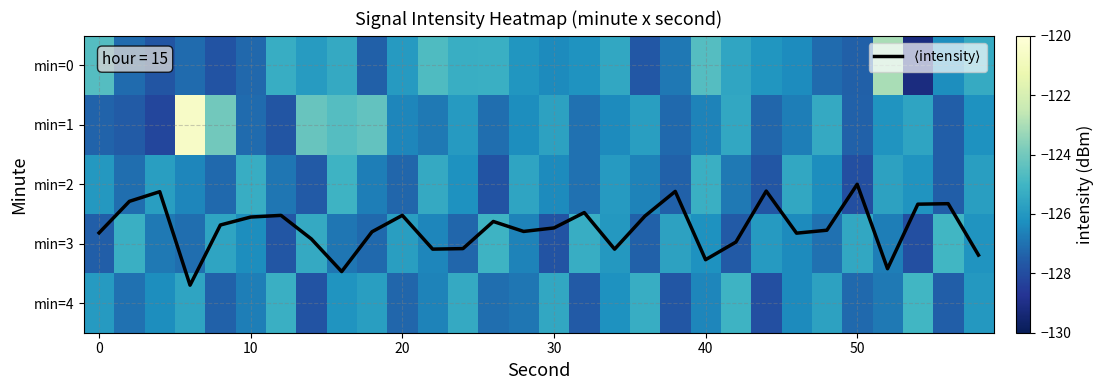

Read the $\langle$intensity$\rangle$ value at 17.

3.1